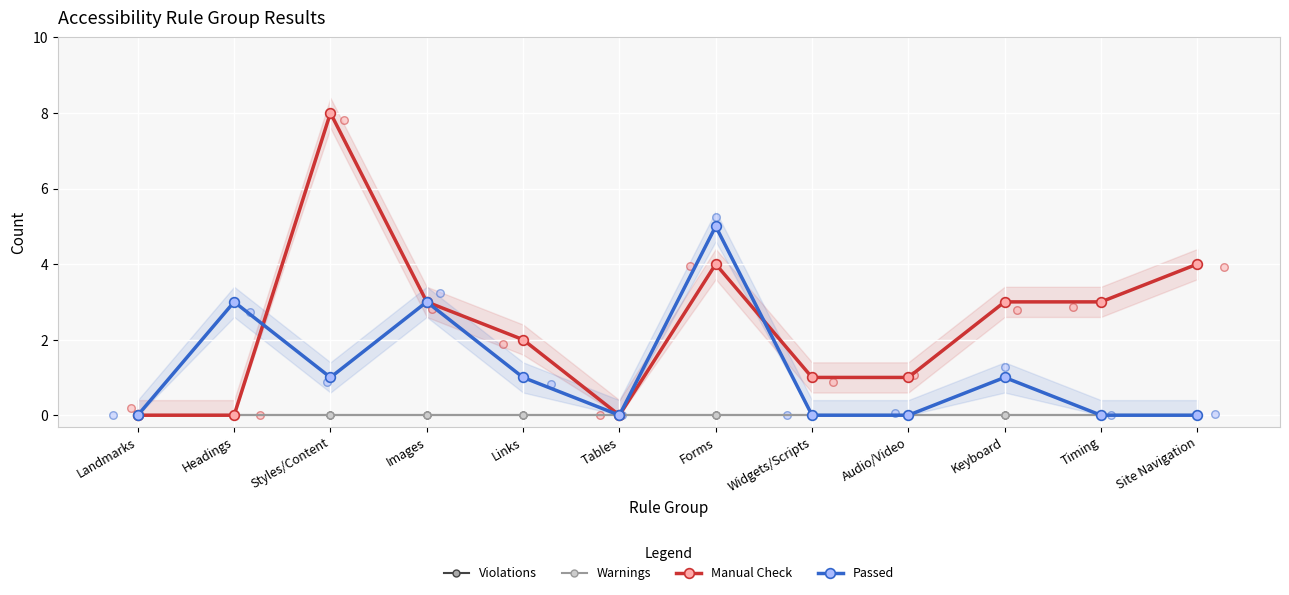

Is the value of Warnings at Images greater than the value of Violations at Styles/Content?

No